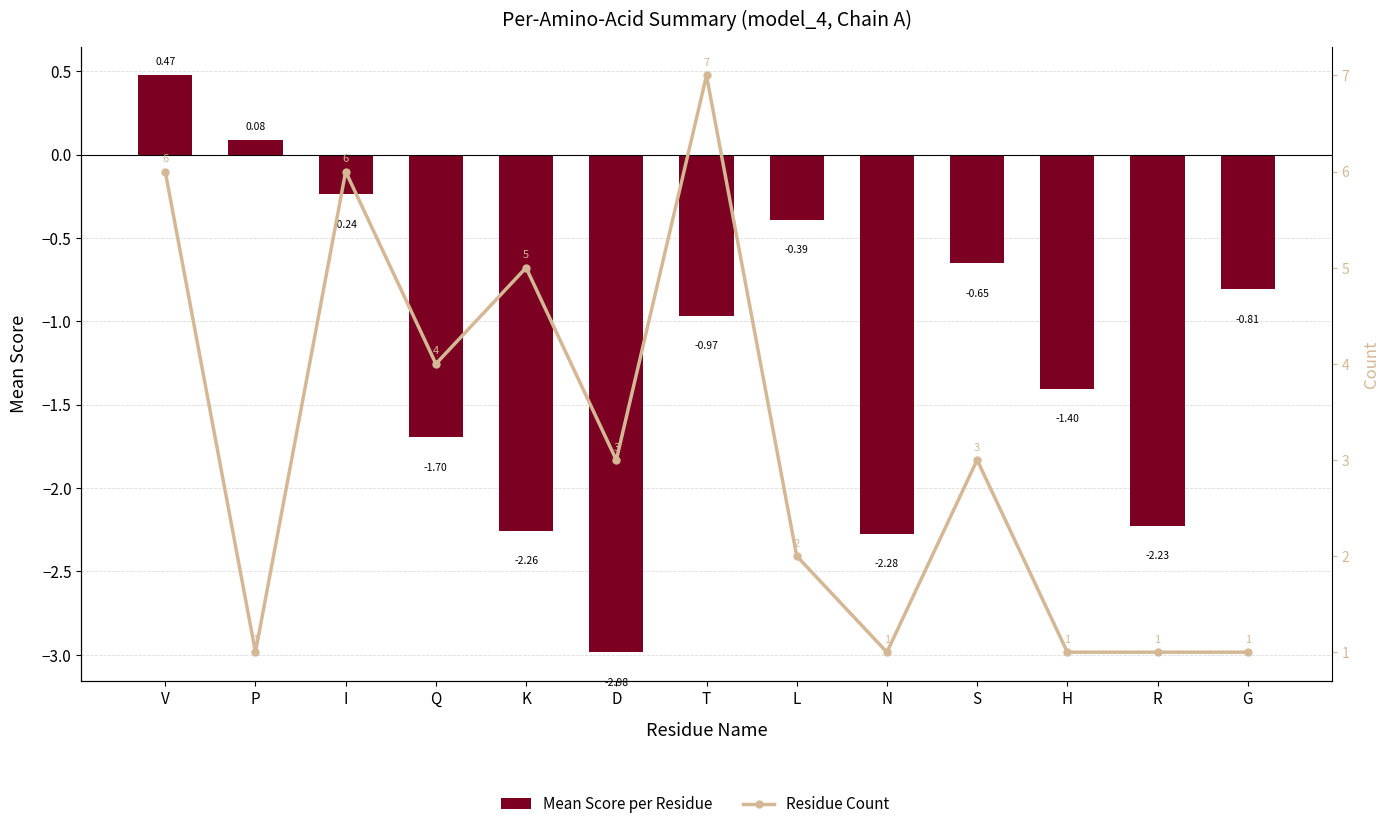

What is the sum of the Mean Score per Residue values at H and S?

-2.1